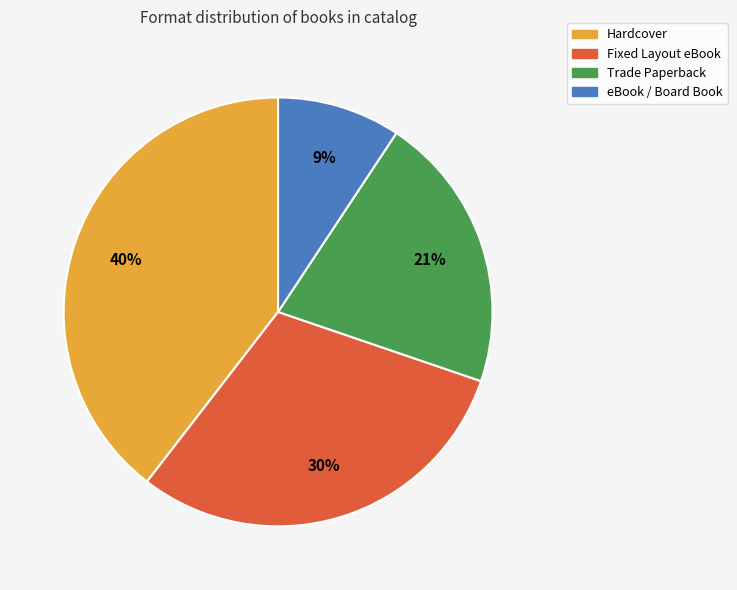

What percentage is the Hardcover slice, to the nearest percent?

40%